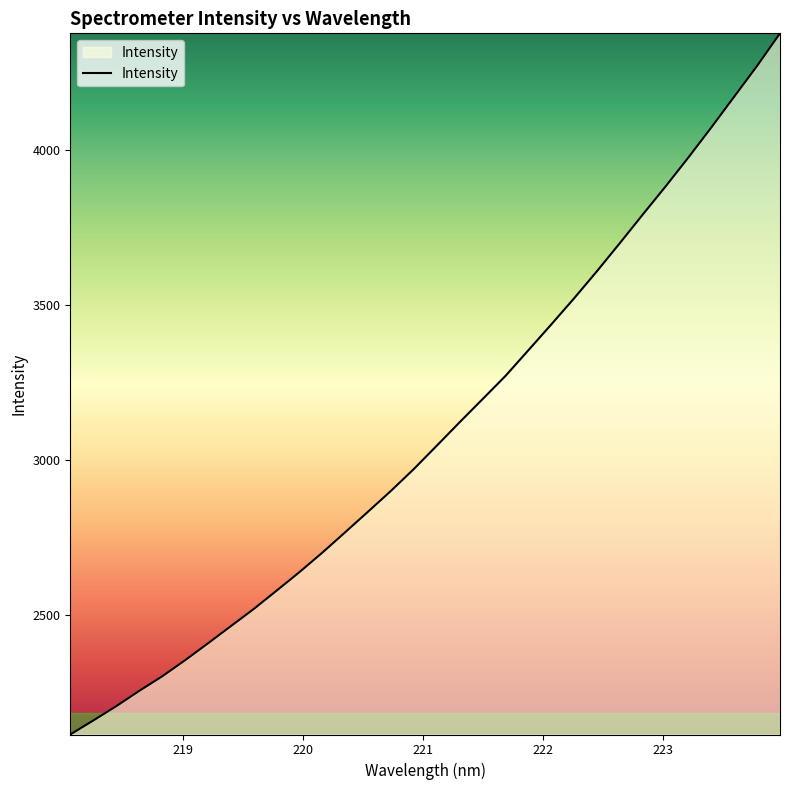

What is the greatest value displayed?

4375.3